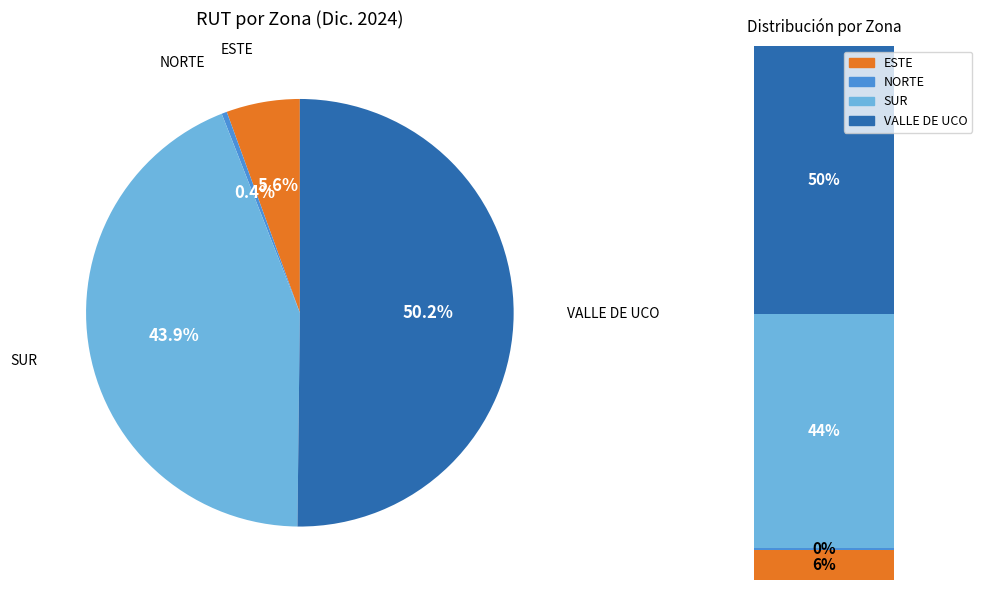

Is there any slice that represents more than half of the pie?

Yes